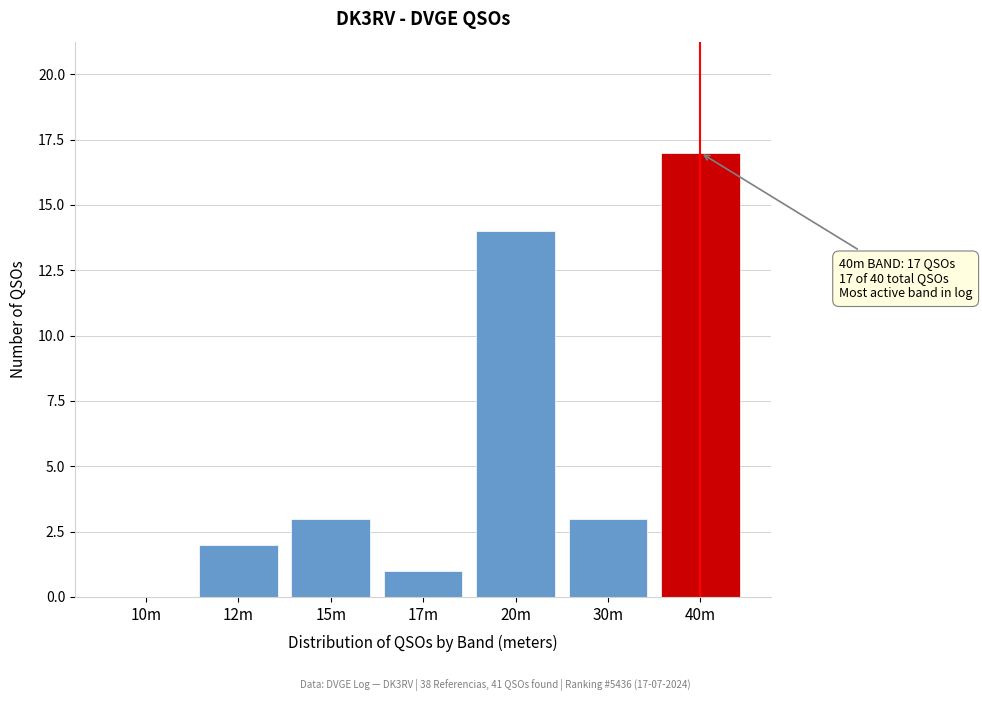

Reading right to left, what are all the values shown in this chart?

40m=17	30m=3	20m=14	17m=1	15m=3	12m=2	10m=0